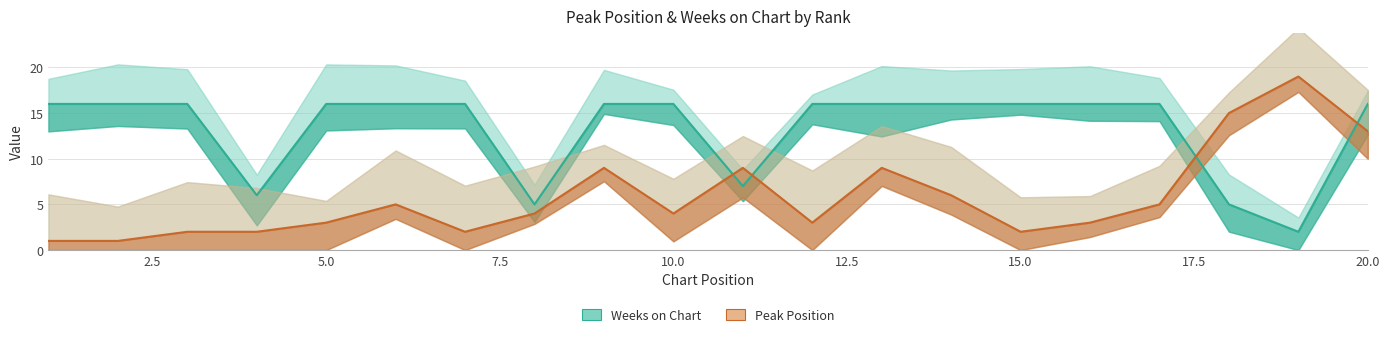

How many data points in Weeks on Chart are less than 16?

5